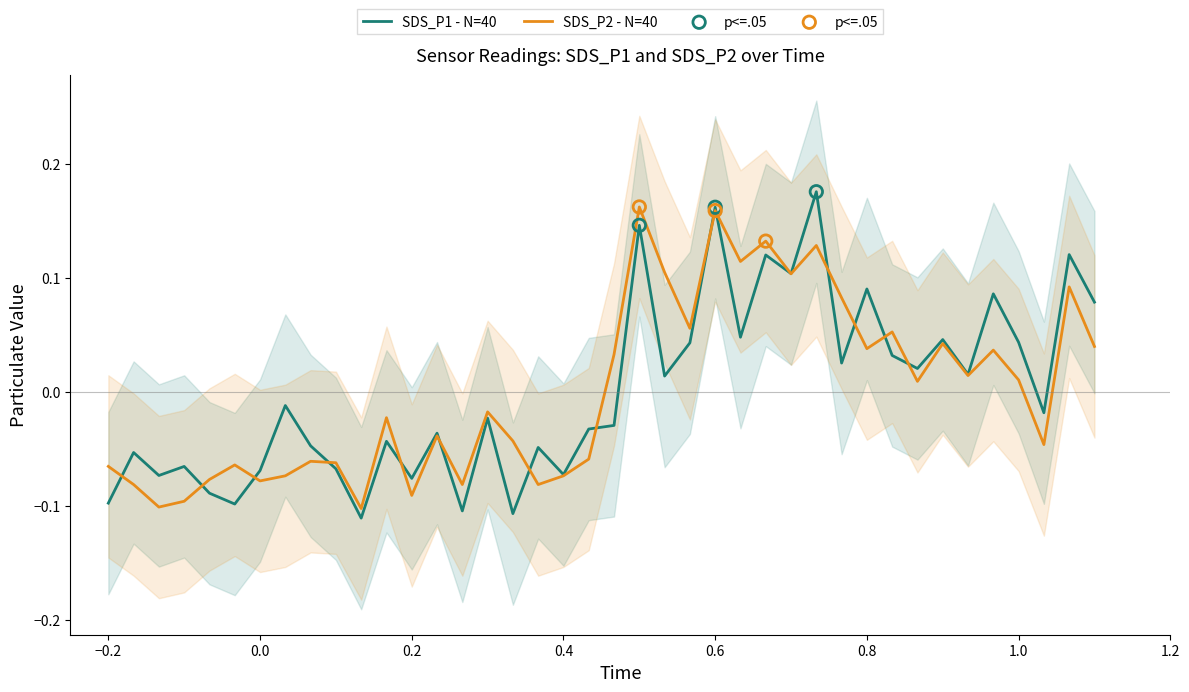

Which series reaches the maximum Y coordinate?

SDS_P1